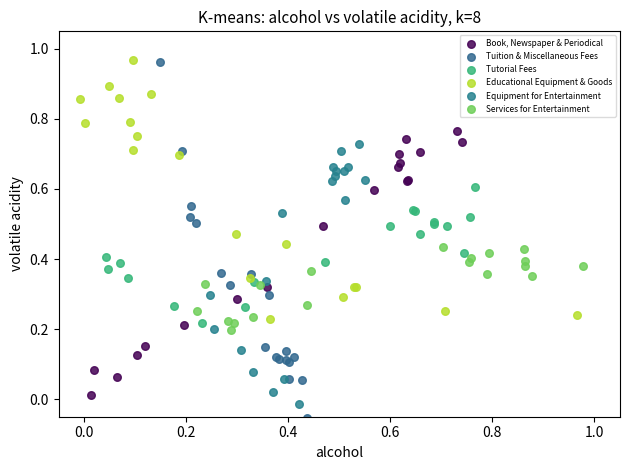

Which series has the widest spread of Y values?

Tuition & Miscellaneous Fees